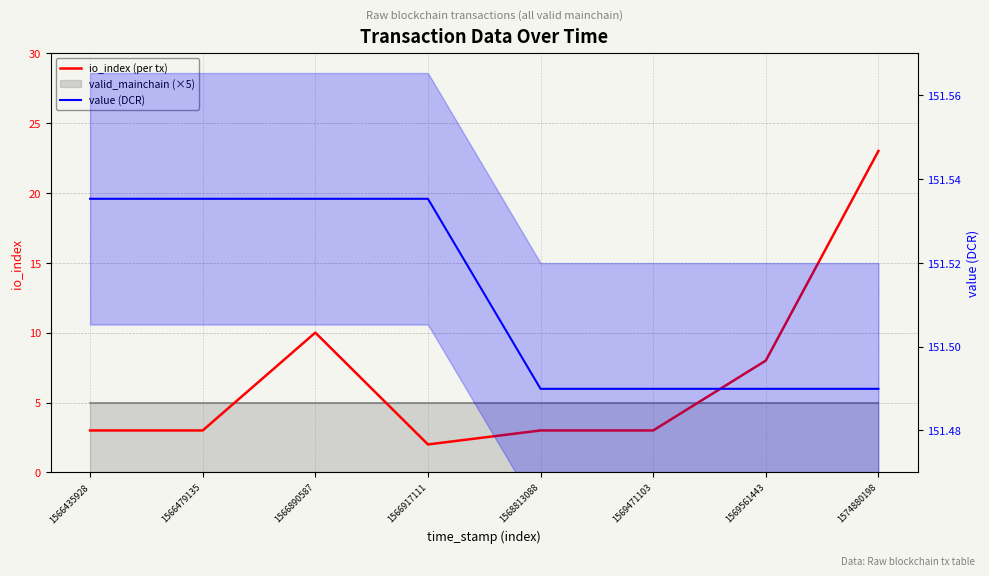

Reading right to left, transcribe all the data shown in this chart.

io_index (per tx): 1574880198=23.0	1569561443=8.0	1569471103=3.0	1568813088=3.0	1566917111=2.0	1566890587=10.0	1566479135=3.0	1566435928=3.0
value (DCR): 1574880198=151.5	1569561443=151.5	1569471103=151.5	1568813088=151.5	1566917111=151.5	1566890587=151.5	1566479135=151.5	1566435928=151.5